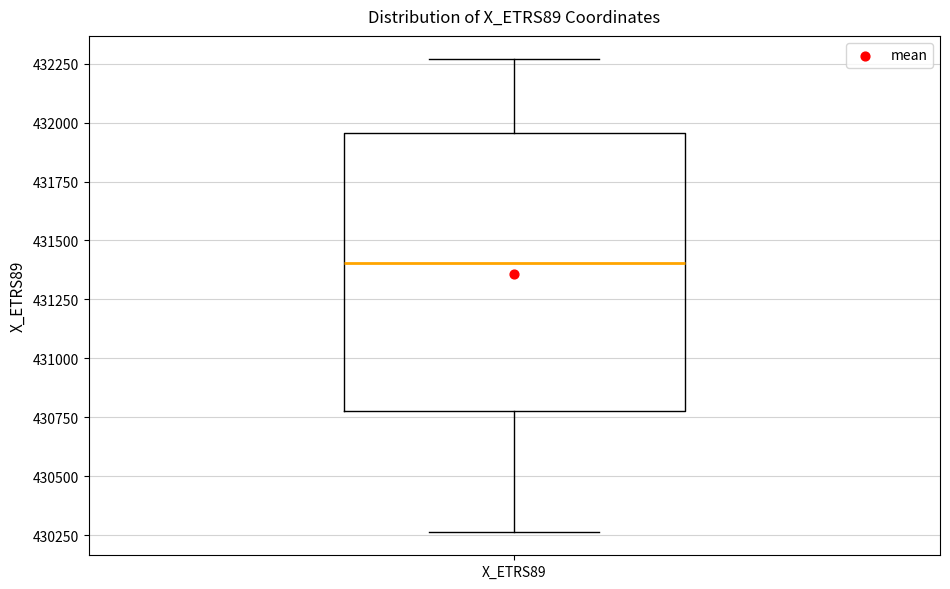

Transcribe this box plot: give where the median line is, the range the box spans, and where the two whiskers end, as read against the y-axis. The values are not printed on the chart, so give them approximately, as read against the axis.

median 431400, box 430800 to 431950, whiskers 430250 to 432250